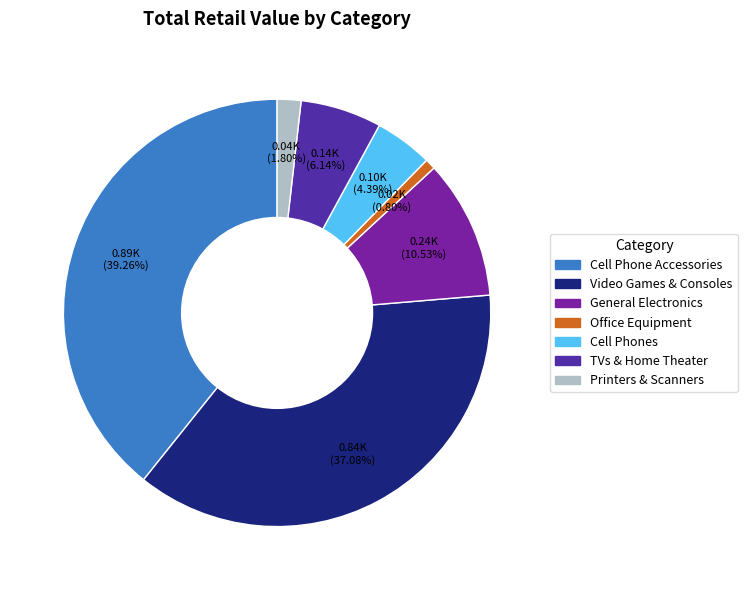

How many segments does this pie chart have?

7